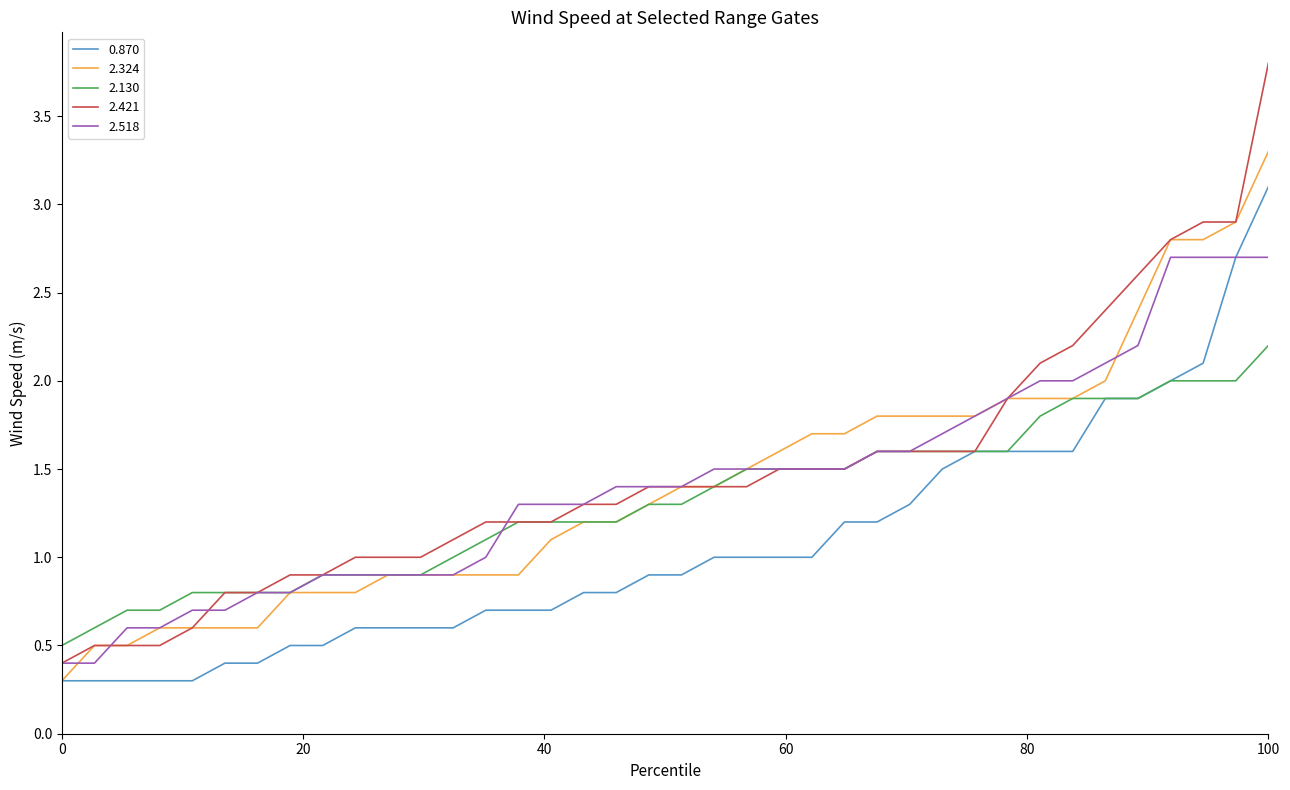

Which series has the largest range (max minus min)?

2.421